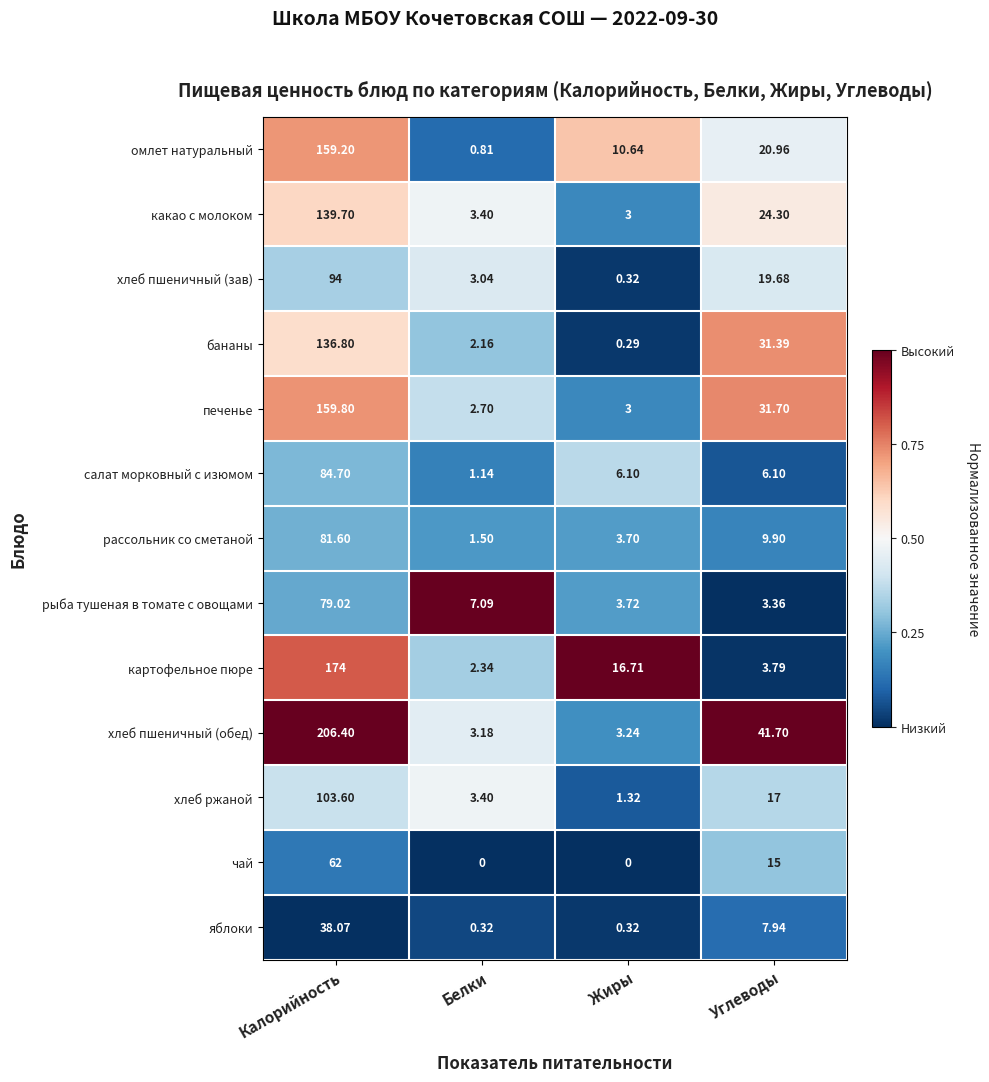

Which series has the largest range (max minus min)?

хлеб пшеничный (обед)